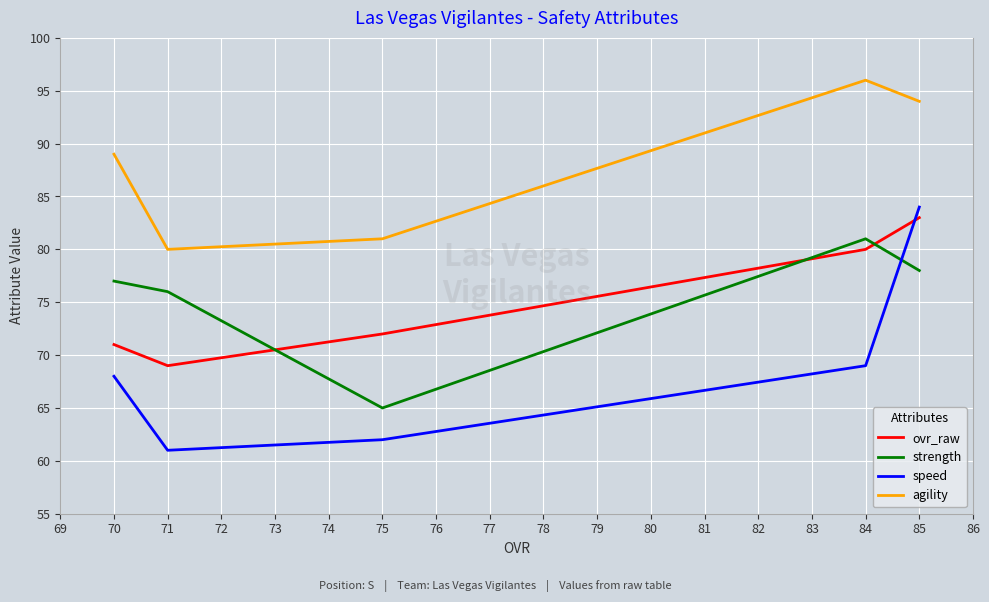

Is this an area chart (filled region under the line)?

No